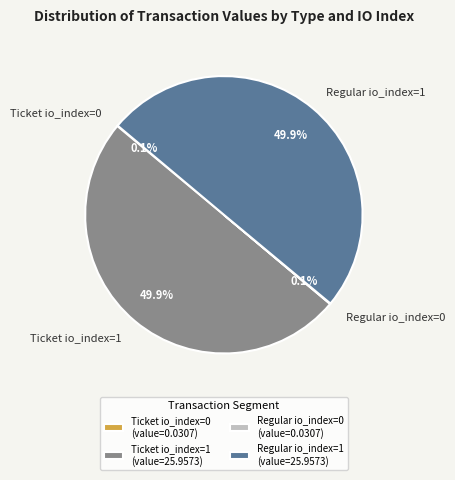

What is the ratio of the value at Ticket io_index=1 to the value at Regular io_index=1?

1.0